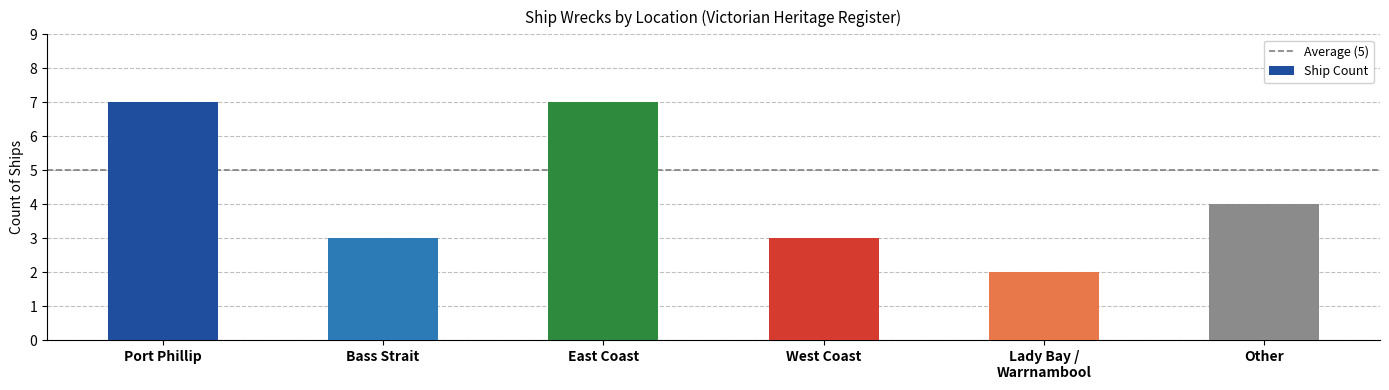

True or false: the data shows 9 at East Coast.

False